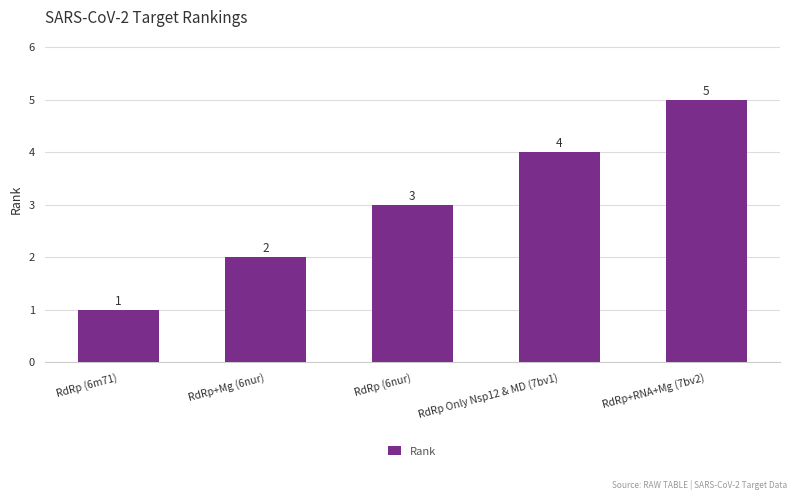

Rank the categories by value from lowest to highest.

RdRp (6m71), RdRp+Mg (6nur), RdRp (6nur), RdRp Only Nsp12 & MD (7bv1), RdRp+RNA+Mg (7bv2)